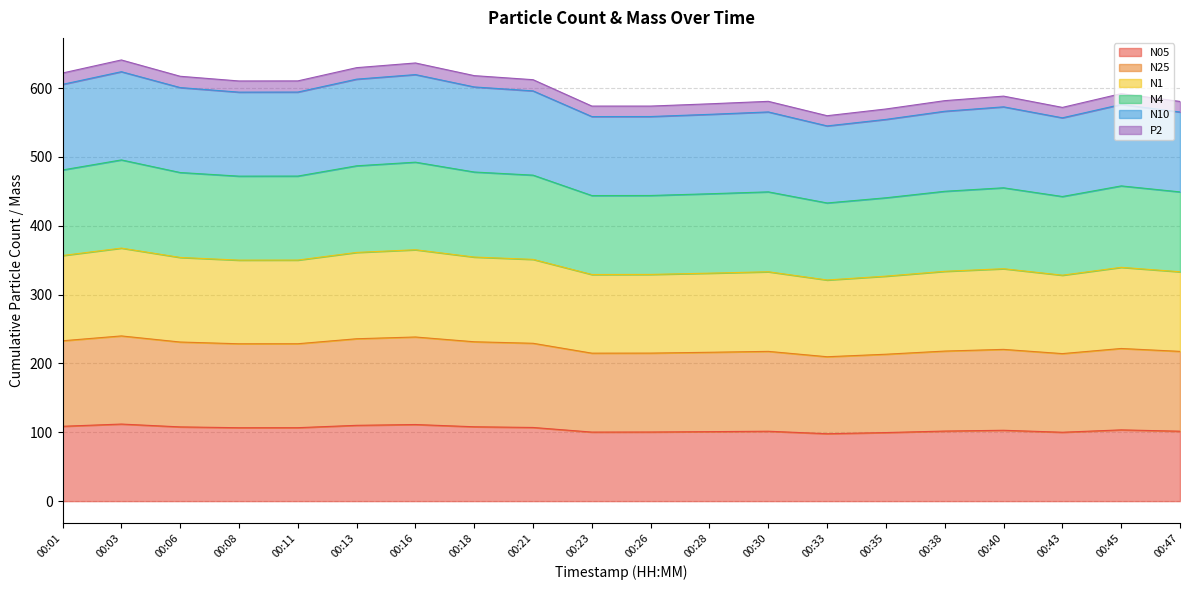

What is the total value across all series at 00:47?

580.7